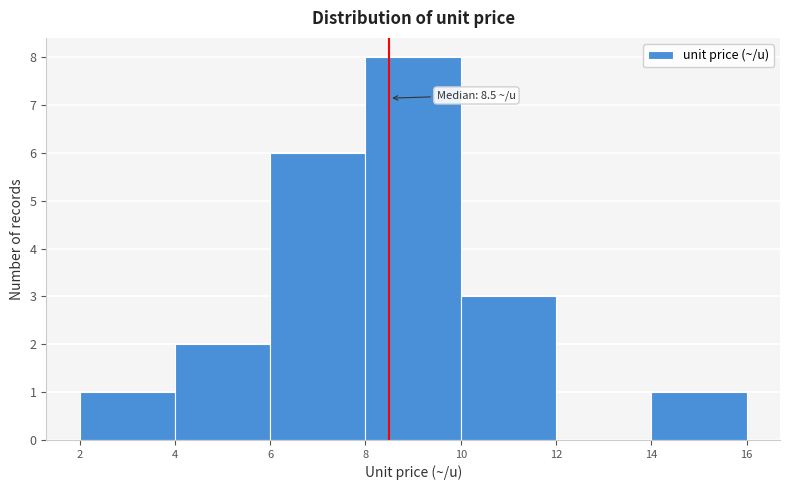

Which range on the x-axis has the tallest bar?

8 to 10